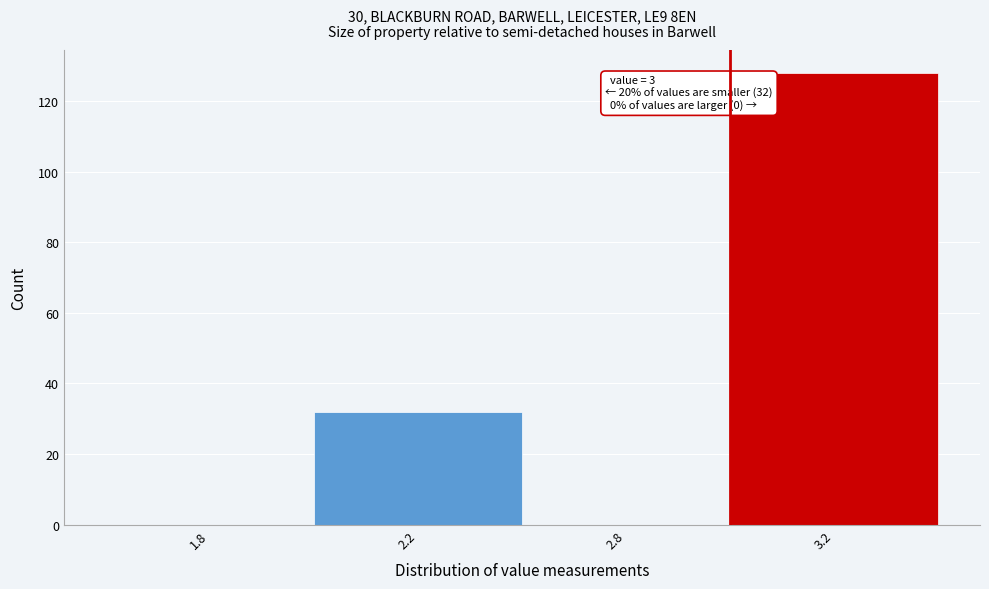

Reading left to right, extract all data points from this chart.

1.8=0	2.2=32	2.8=0	3.2=128